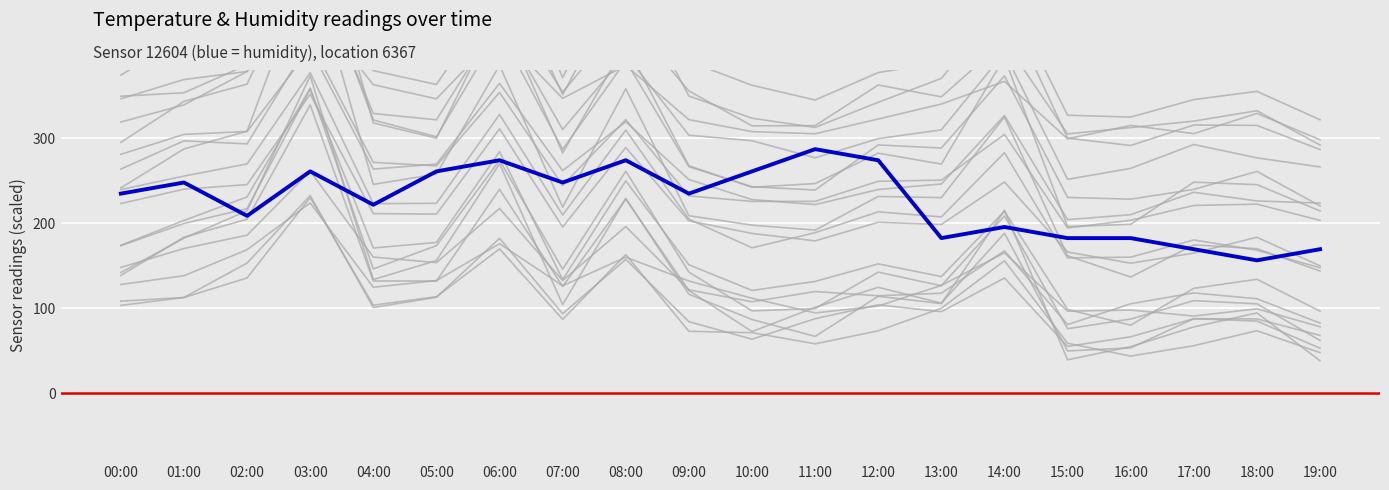

What are all the series names shown in the legend?

temperature, humidity